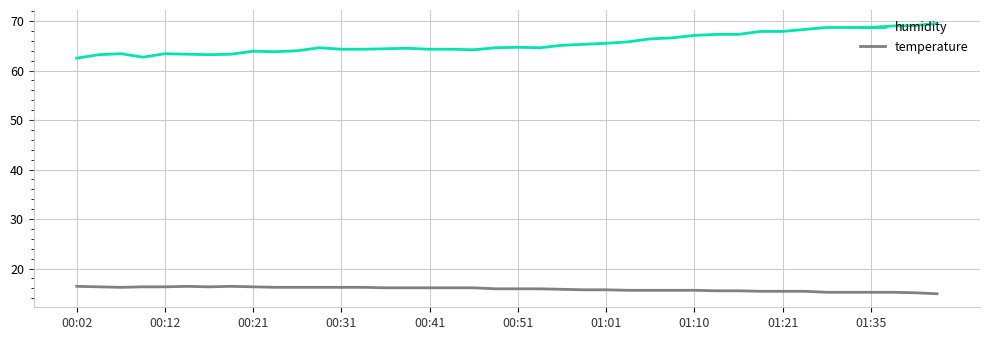

How many distinct data groups are displayed?

2